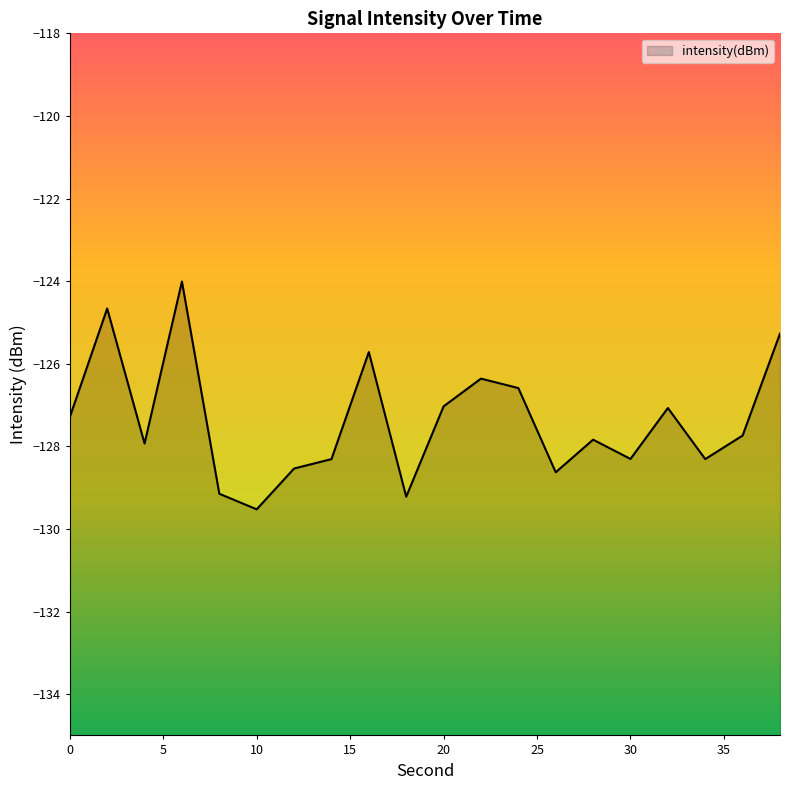

Reading left to right, list all the values displayed in this chart.

-127.3	-124.7	-127.9	-124.0	-129.1	-129.5	-128.5	-128.3	-125.7	-129.2	-127.0	-126.4	-126.6	-128.6	-127.8	-128.3	-127.1	-128.3	-127.7	-125.3